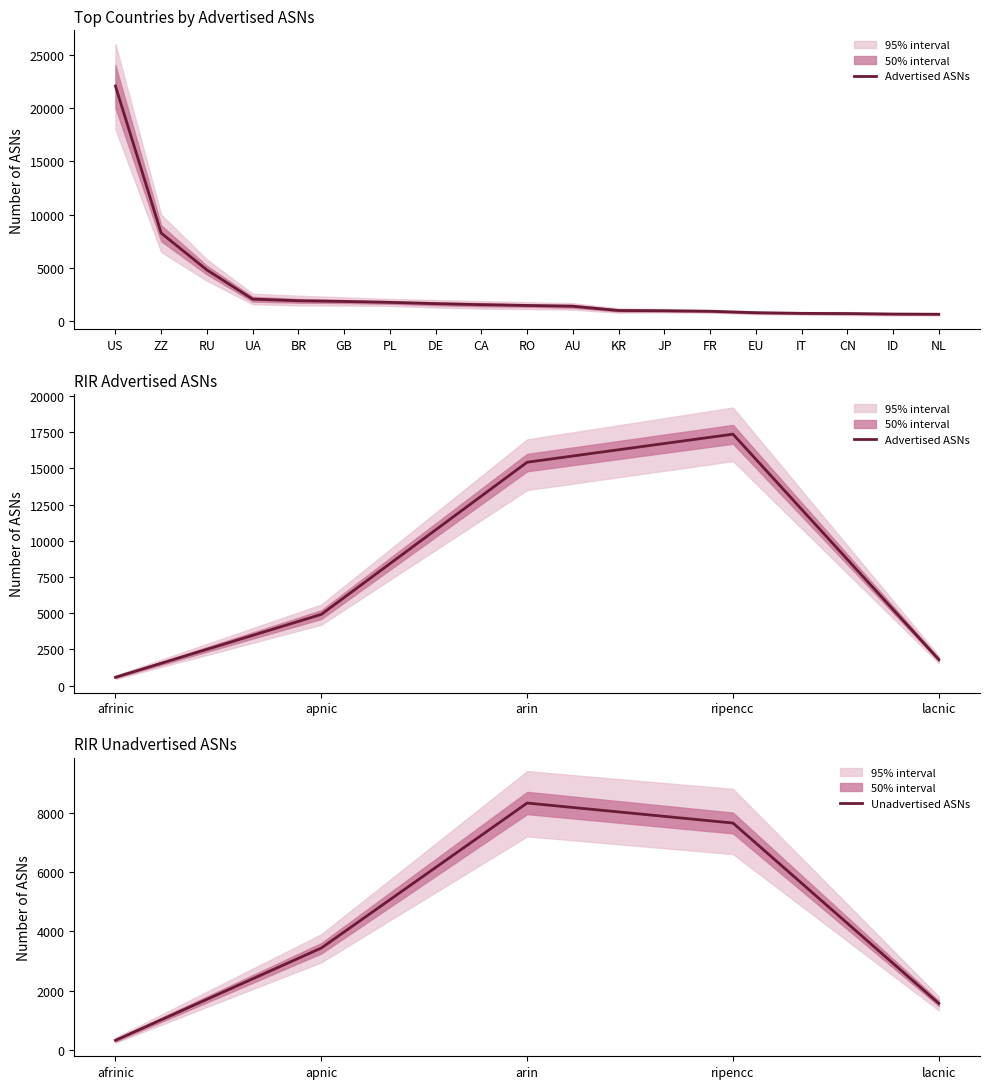

The value of Unadvertised ASNs at ripencc is 3765. True or false?

False